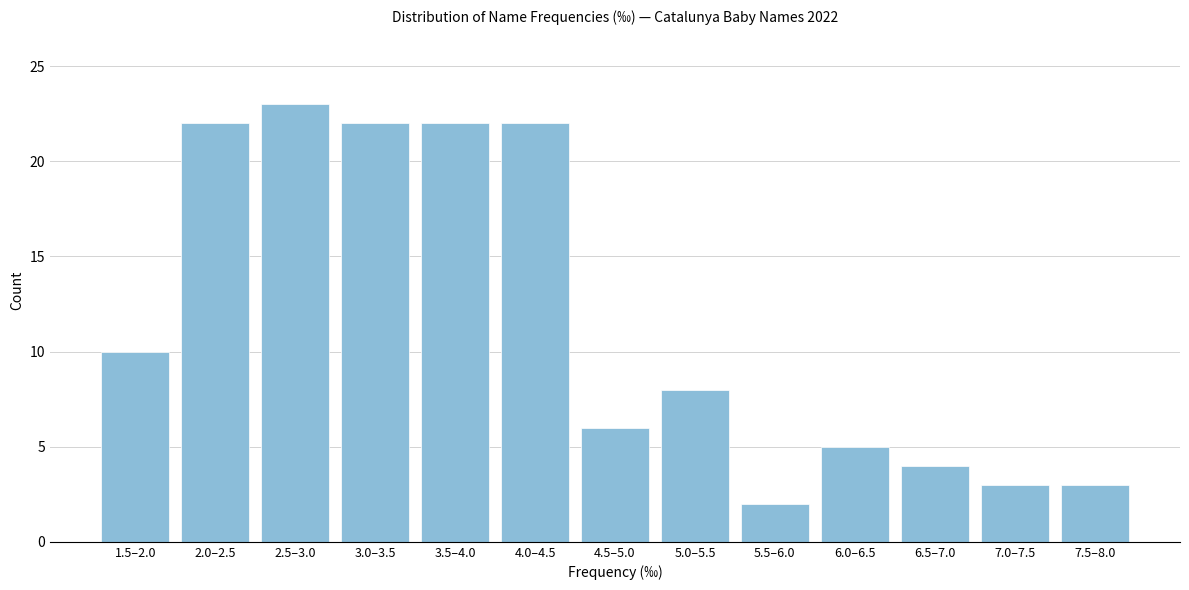

Reading left to right, transcribe all the data shown in this chart.

1.5–2.0=10	2.0–2.5=22	2.5–3.0=23	3.0–3.5=22	3.5–4.0=22	4.0–4.5=22	4.5–5.0=6	5.0–5.5=8	5.5–6.0=2	6.0–6.5=5	6.5–7.0=4	7.0–7.5=3	7.5–8.0=3